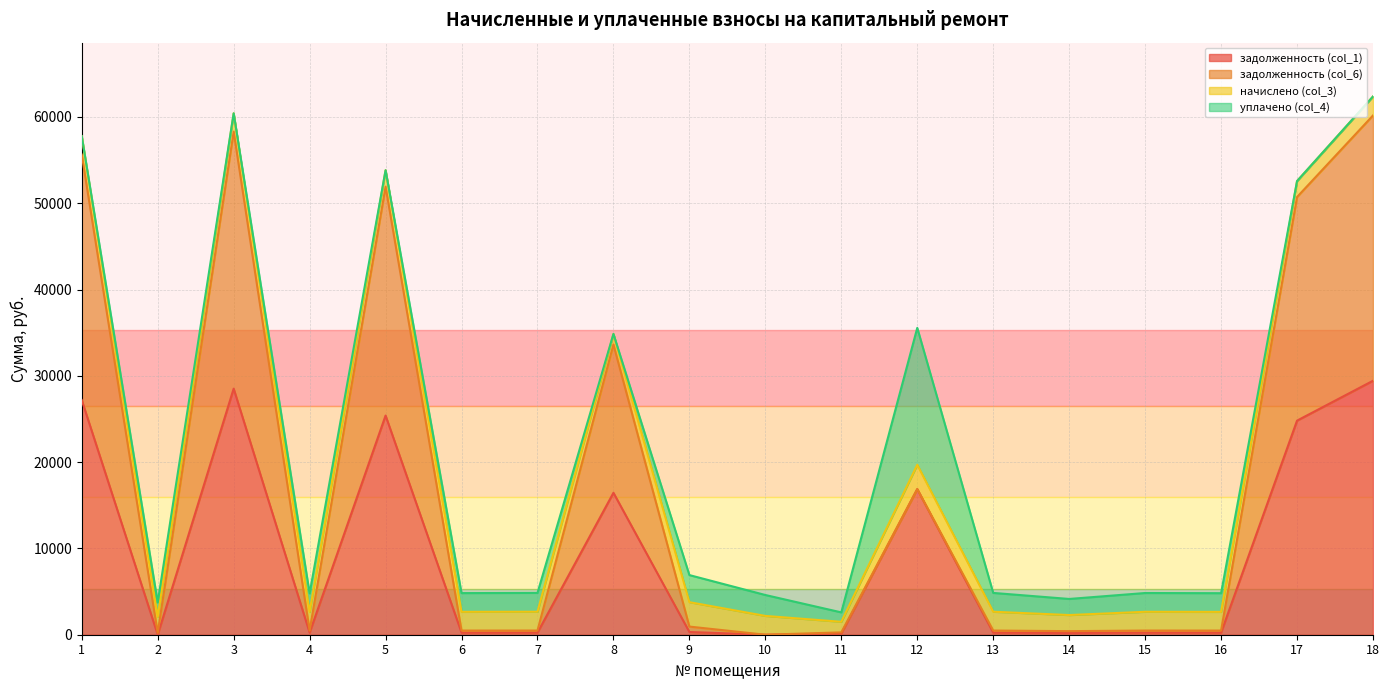

True or false: задолженность (col_6) and задолженность (col_1) cross at least once.

False